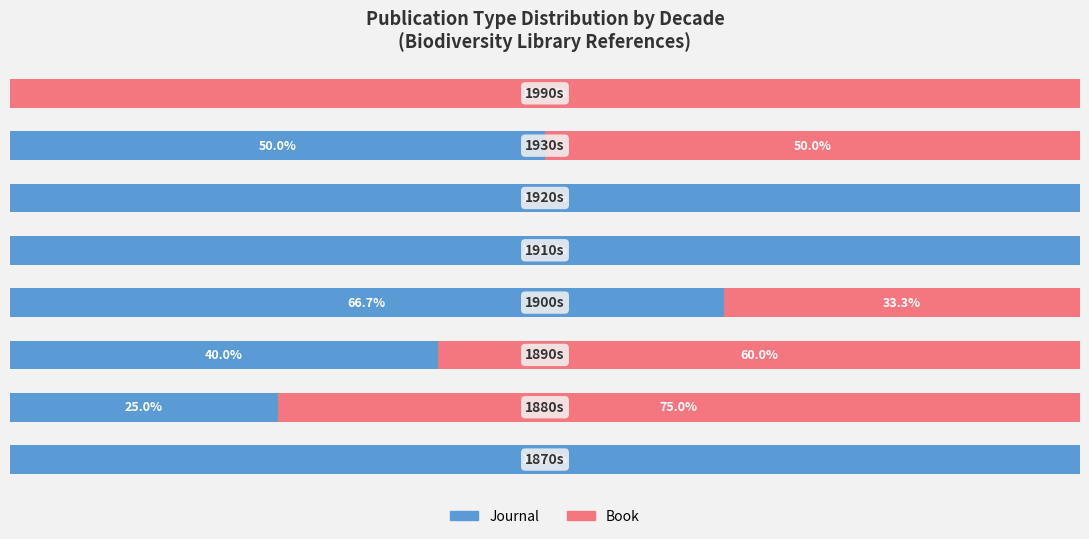

What are all the series names shown in the legend?

Journal, Book